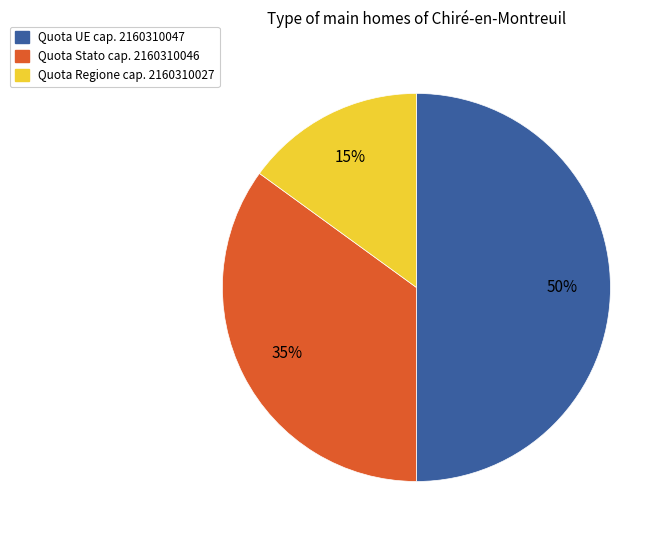

To the nearest percent, what is the difference between the largest and smallest slice percentages?

35%